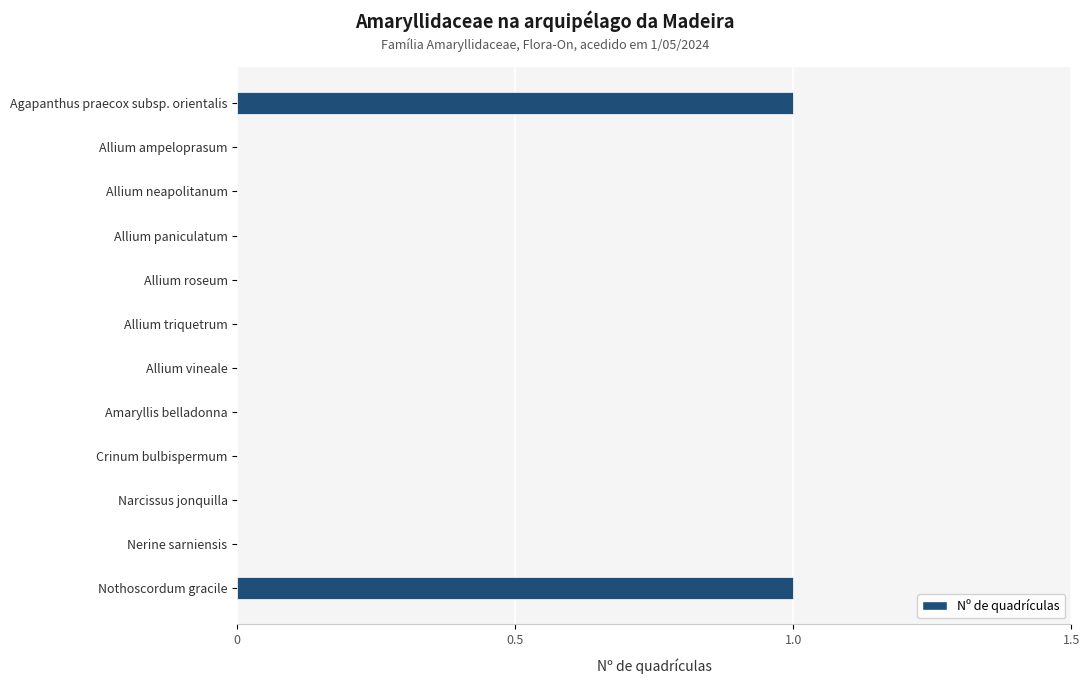

The value at Nerine sarniensis is -1. True or false?

False